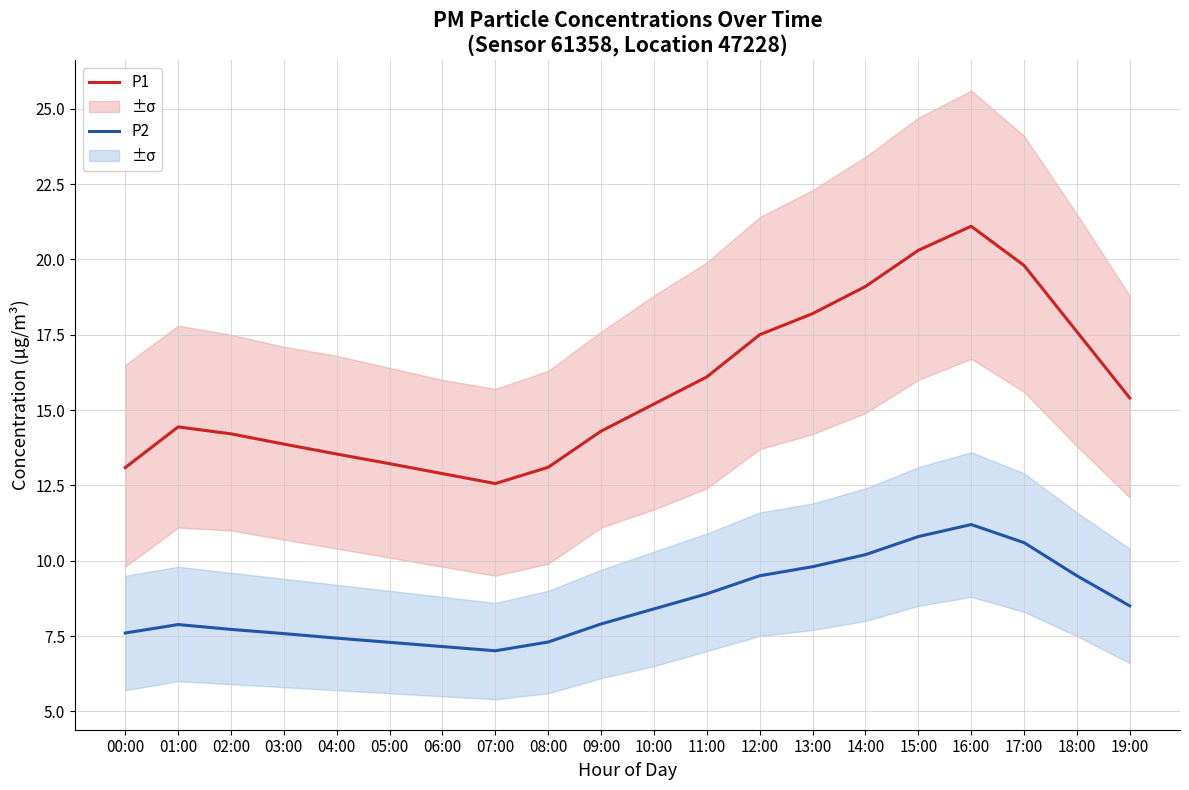

Where does the P2 series first go above 8?

10:00